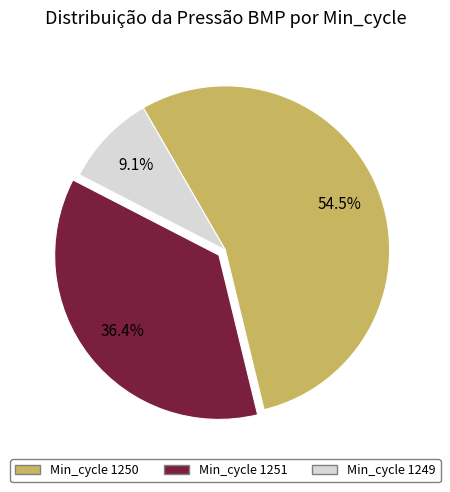

Is there a majority slice in this chart?

Yes